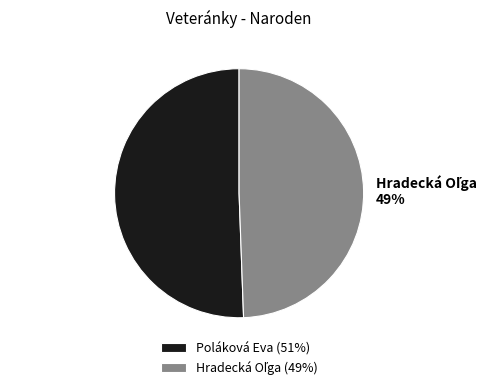

To the nearest percent, what portion does Poláková Eva represent?

51%